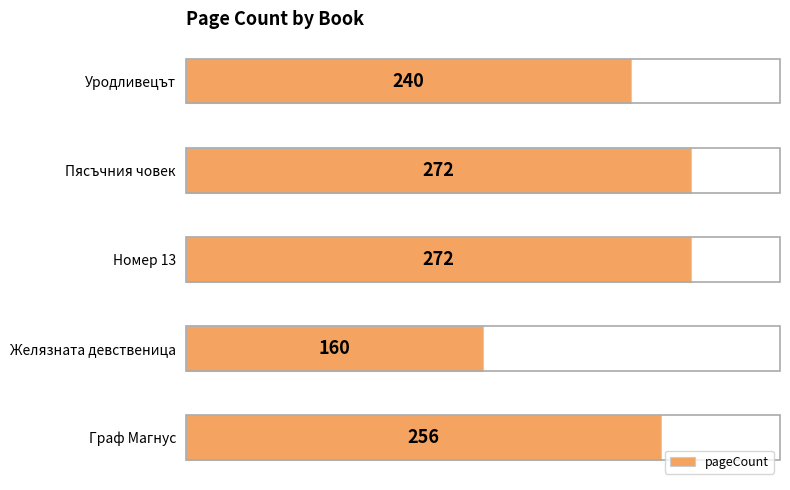

What is the change in value from Граф Магнус to Уродливецът?

-16